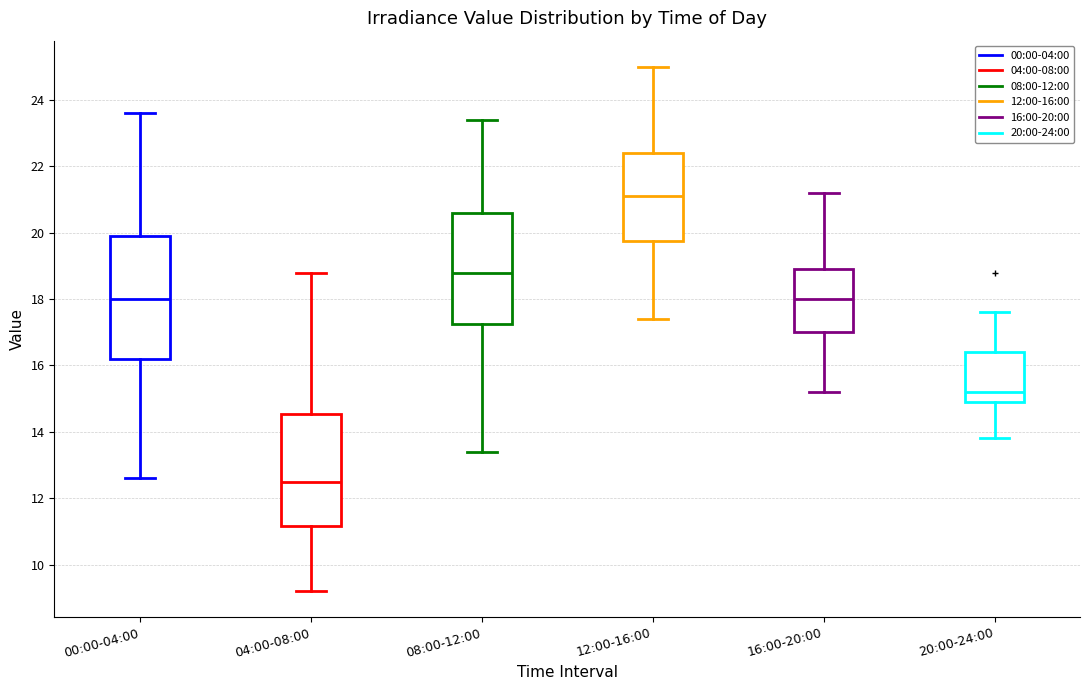

Reading left to right, read every box against the y-axis: the position of its median line, the range the box covers, and the ends of its whiskers. The values are not printed on the chart, so give them approximately, as read against the axis.

00:00-04:00: median 18.0, box 16.2 to 20.0, whiskers 12.6 to 23.6
04:00-08:00: median 12.6, box 11.2 to 14.6, whiskers 9.2 to 18.8
08:00-12:00: median 18.8, box 17.2 to 20.6, whiskers 13.4 to 23.4
12:00-16:00: median 21.2, box 19.8 to 22.4, whiskers 17.4 to 25.0
16:00-20:00: median 18.0, box 17.0 to 19.0, whiskers 15.2 to 21.2
20:00-24:00: median 15.2, box 15.0 to 16.4, whiskers 13.8 to 17.6